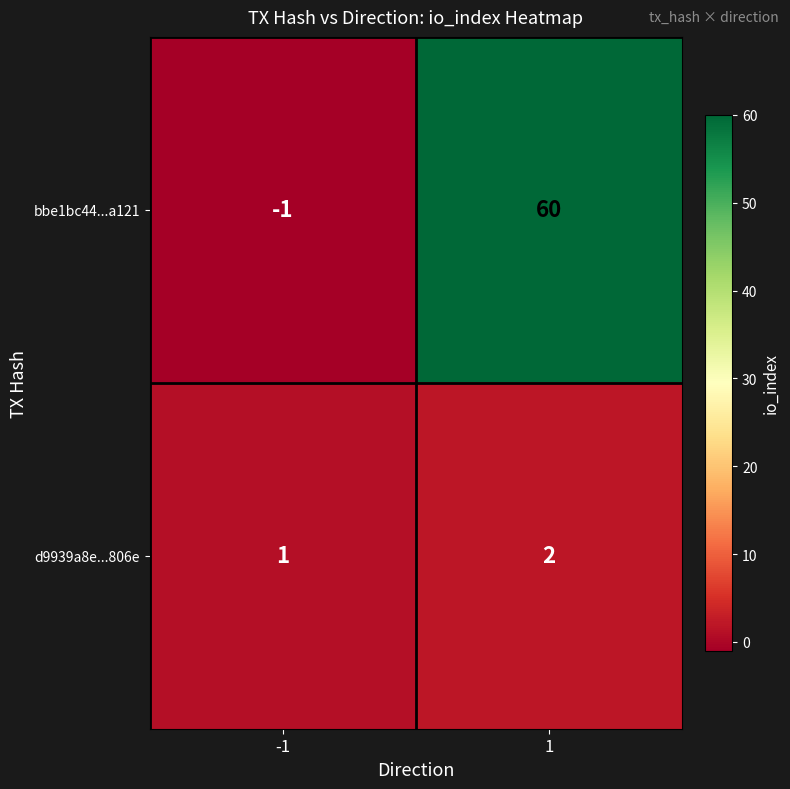

At how many categories does at least one series exceed 40?

1